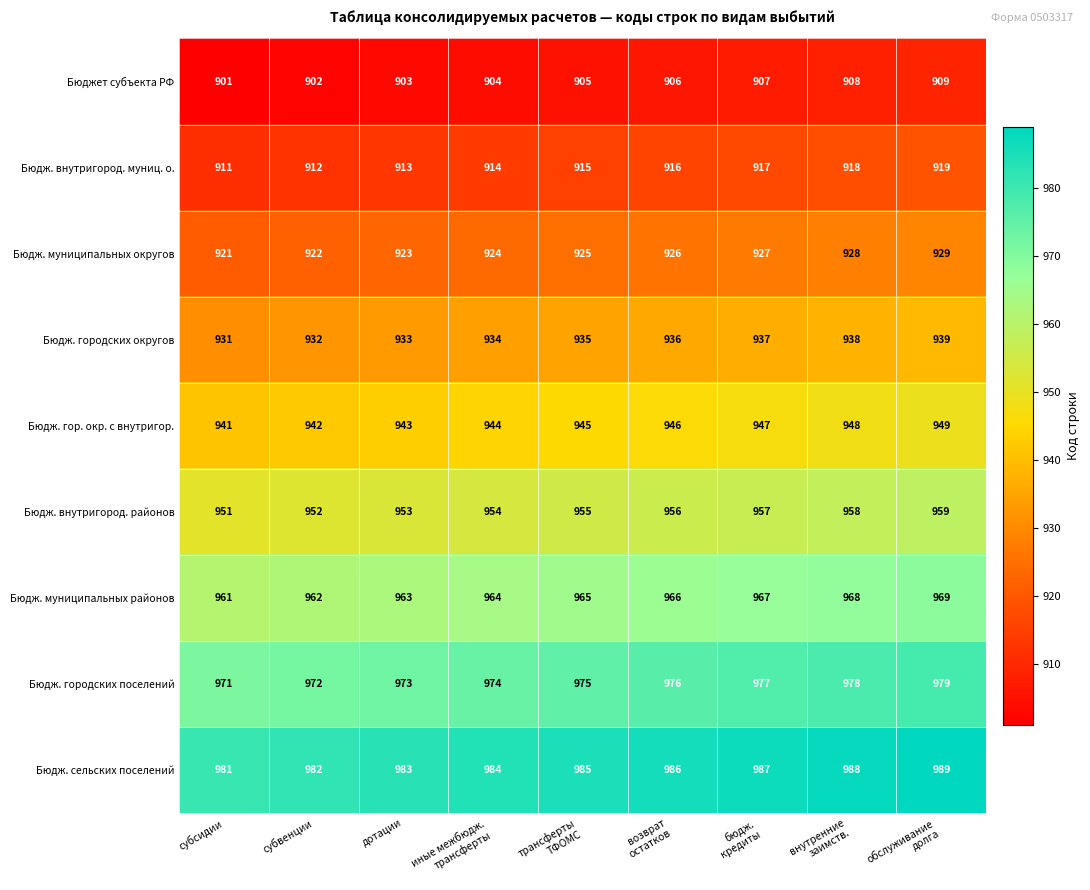

What is the spread (max minus min) of values at дотации?

80